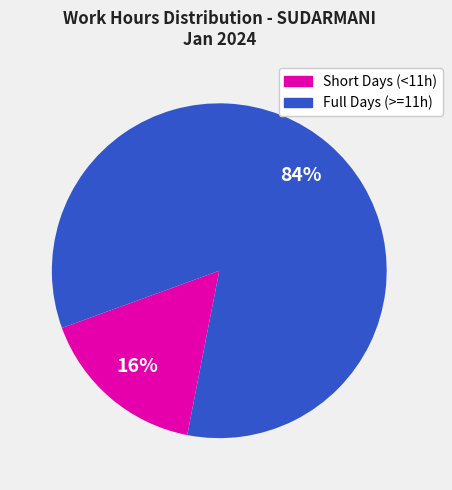

Does any single category account for the majority?

Yes